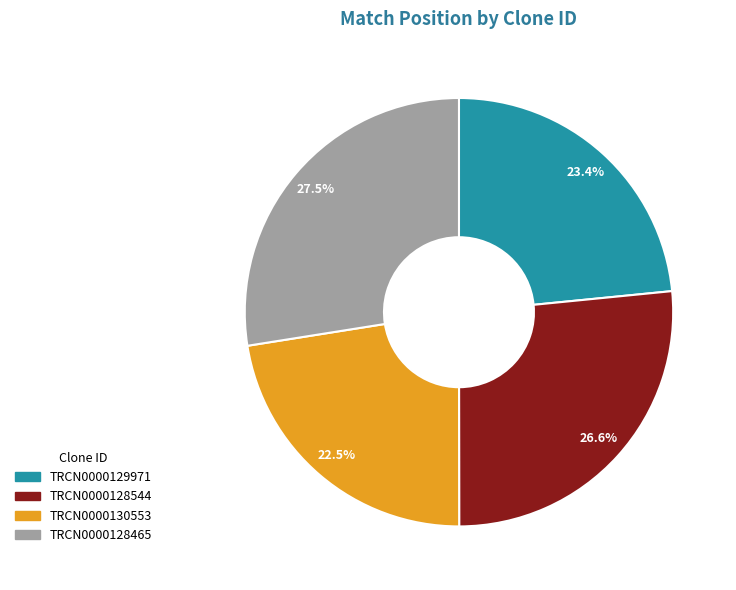

What percentage do TRCN0000128465 and TRCN0000129971 together represent?

50.9%